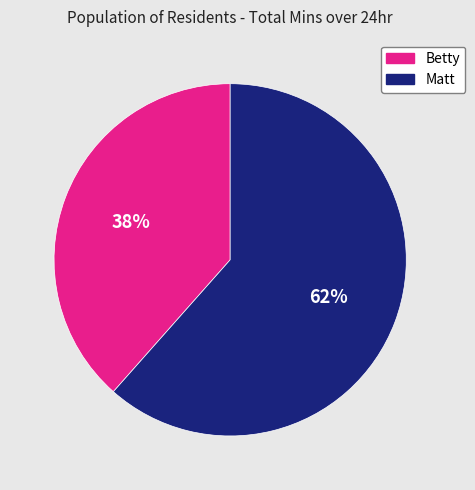

Is there a majority slice in this chart?

Yes